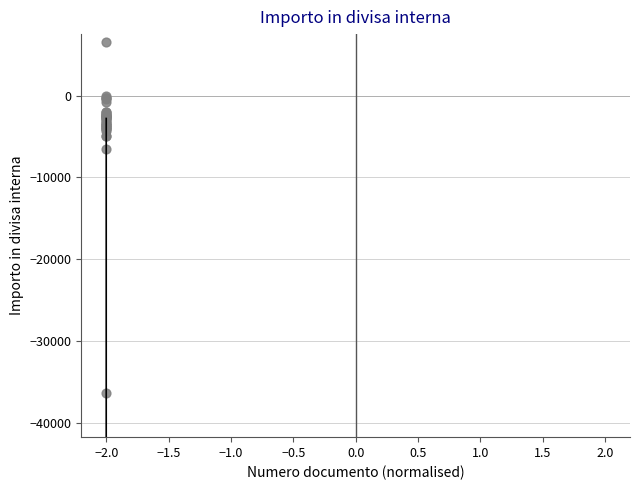

What Y value in the scatter plot is closest to -14893?

-6526.0